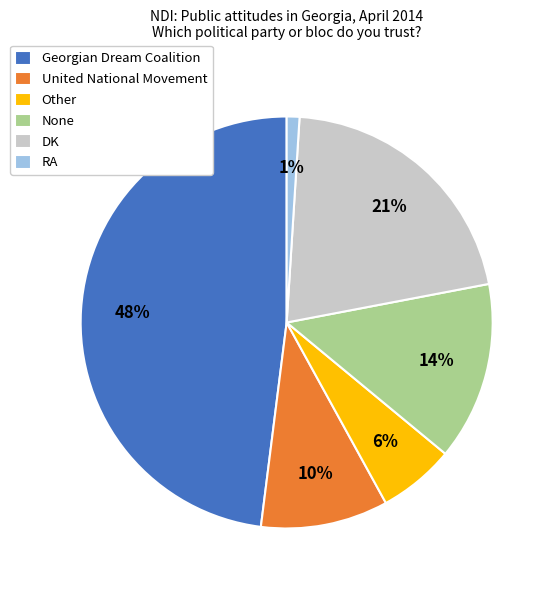

To the nearest percent, what is the difference between the United National Movement and Georgian Dream Coalition slice percentages?

38%